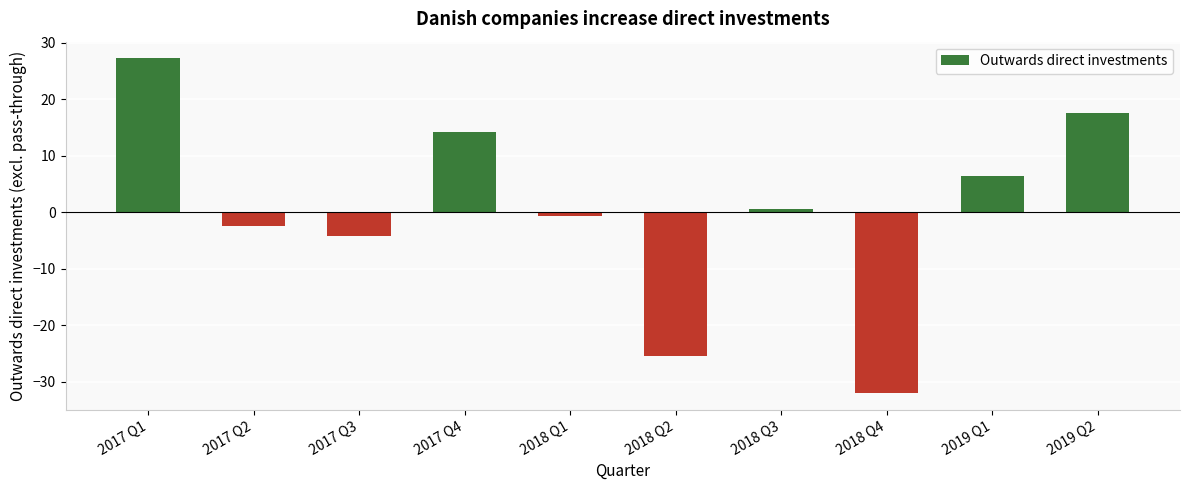

How many bars are there in total?

10